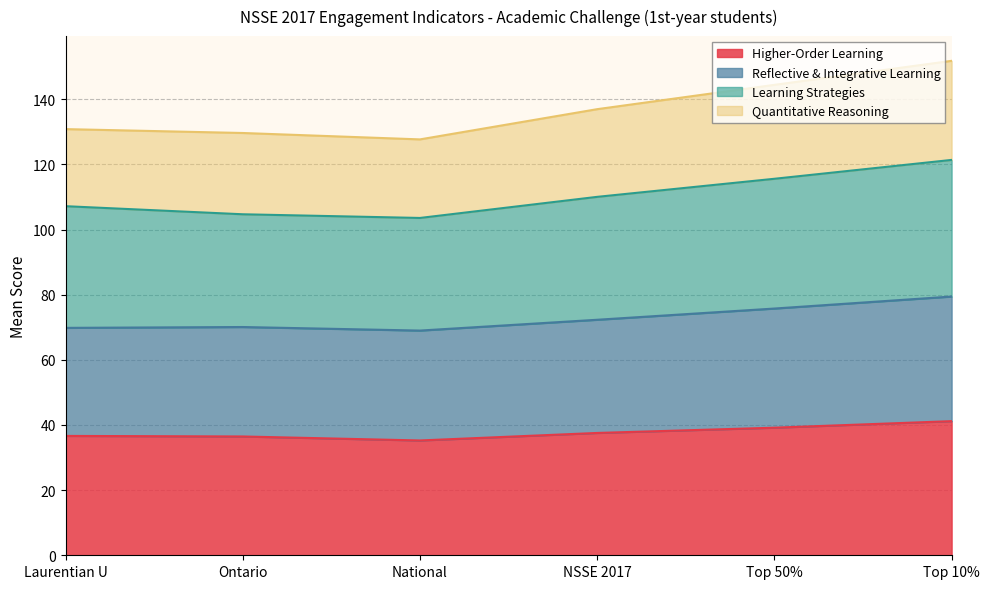

What is the difference between the Higher-Order Learning values at Ontario and National?

1.2